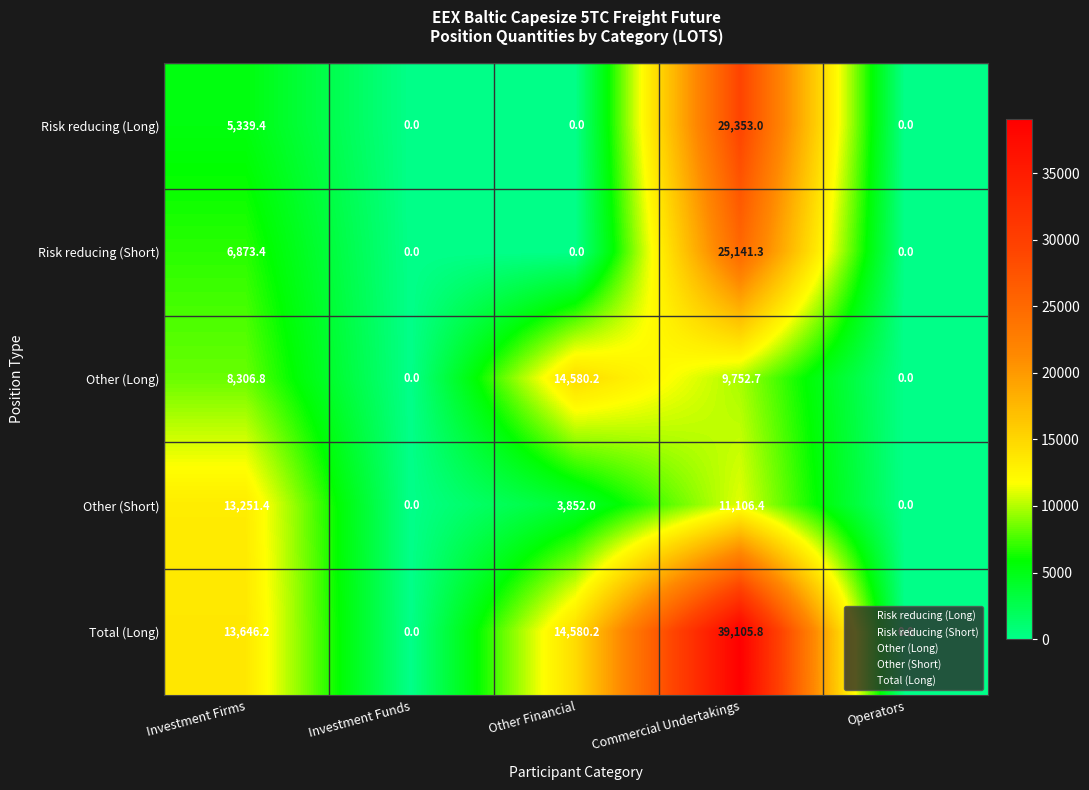

What is the difference between the highest and lowest values at Other Financial?

14580.2